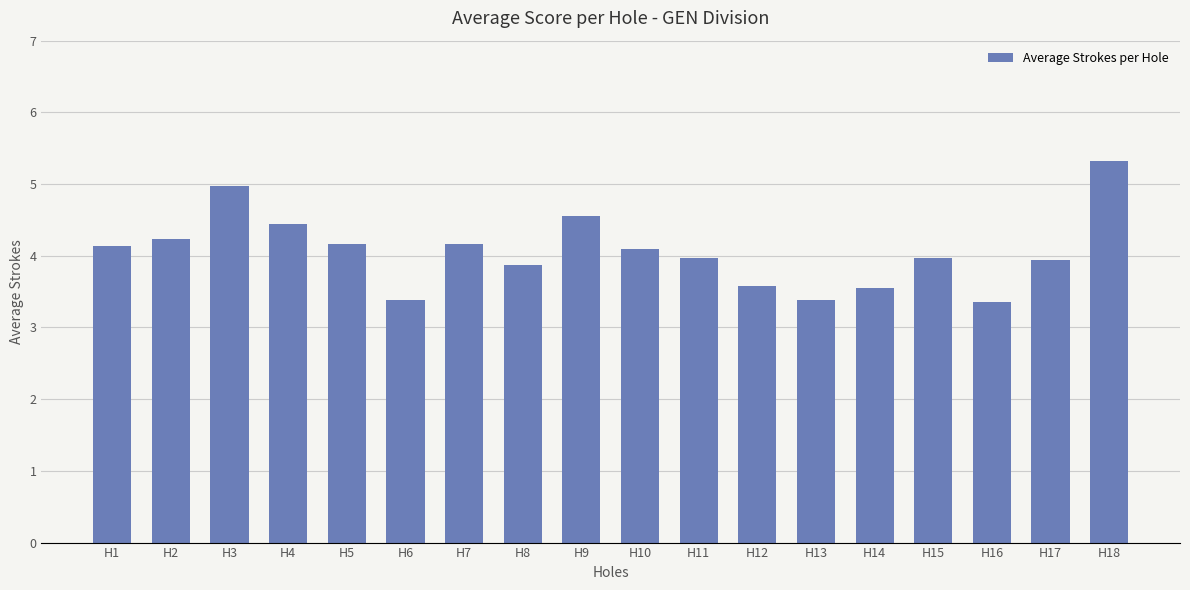

The chart shows a value of 3.9 at H8. True or false?

True